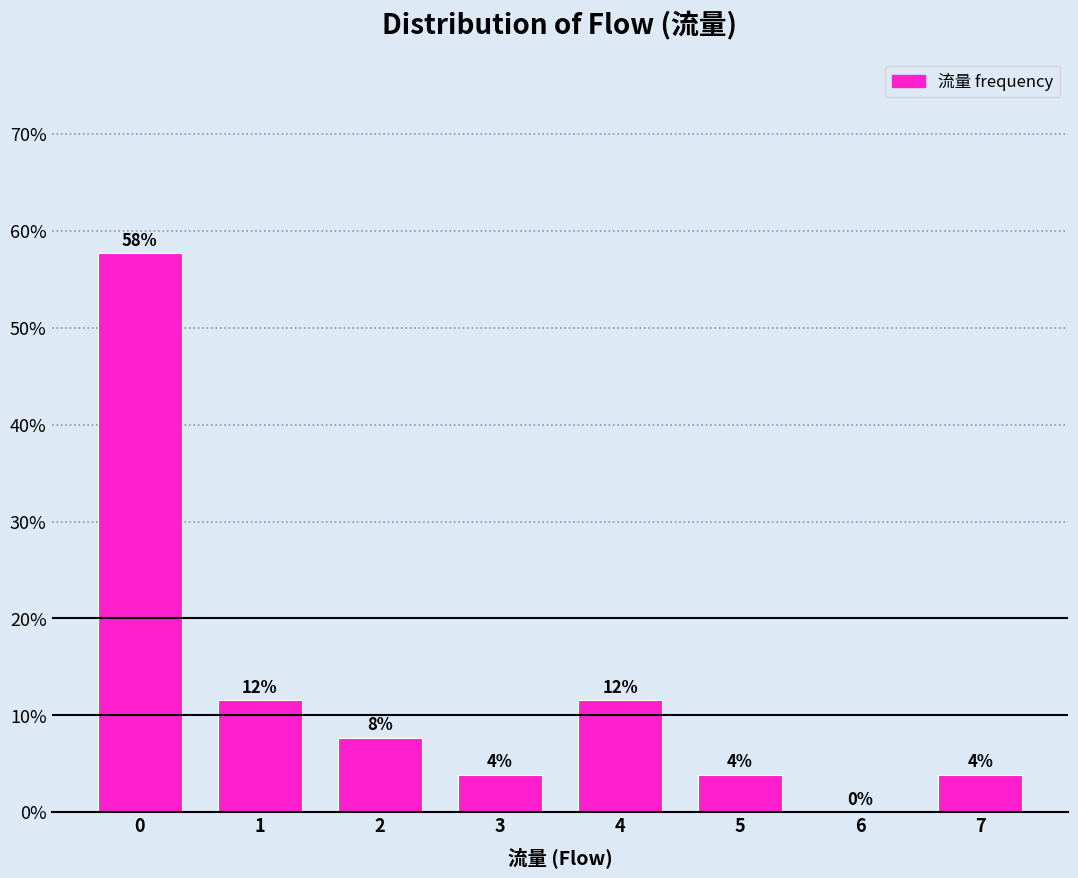

Are the bars horizontal?

No